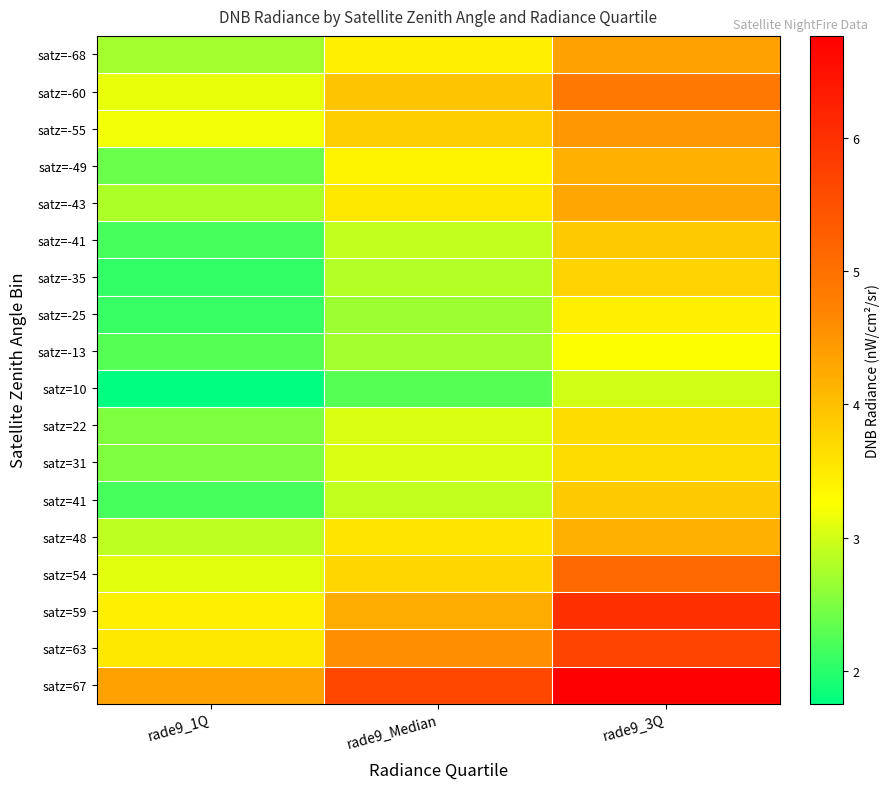

Reading right to left, extract all data points from this chart.

satz=-68: rade9_3Q=4.4	rade9_Median=3.4	rade9_1Q=2.7
satz=-60: rade9_3Q=4.9	rade9_Median=4.0	rade9_1Q=3.1
satz=-55: rade9_3Q=4.5	rade9_Median=3.8	rade9_1Q=3.2
satz=-49: rade9_3Q=4.2	rade9_Median=3.4	rade9_1Q=2.4
satz=-43: rade9_3Q=4.3	rade9_Median=3.5	rade9_1Q=2.8
satz=-41: rade9_3Q=3.9	rade9_Median=2.9	rade9_1Q=2.2
satz=-35: rade9_3Q=3.8	rade9_Median=2.8	rade9_1Q=2.1
satz=-25: rade9_3Q=3.4	rade9_Median=2.7	rade9_1Q=2.1
satz=-13: rade9_3Q=3.2	rade9_Median=2.7	rade9_1Q=2.3
satz=10: rade9_3Q=3.0	rade9_Median=2.3	rade9_1Q=1.8
satz=22: rade9_3Q=3.7	rade9_Median=3.1	rade9_1Q=2.5
satz=31: rade9_3Q=3.7	rade9_Median=3.1	rade9_1Q=2.5
satz=41: rade9_3Q=3.9	rade9_Median=2.9	rade9_1Q=2.2
satz=48: rade9_3Q=4.2	rade9_Median=3.6	rade9_1Q=2.9
satz=54: rade9_3Q=5.1	rade9_Median=3.7	rade9_1Q=3.1
satz=59: rade9_3Q=6.0	rade9_Median=4.2	rade9_1Q=3.4
satz=63: rade9_3Q=5.7	rade9_Median=4.6	rade9_1Q=3.5
satz=67: rade9_3Q=6.8	rade9_Median=5.6	rade9_1Q=4.4